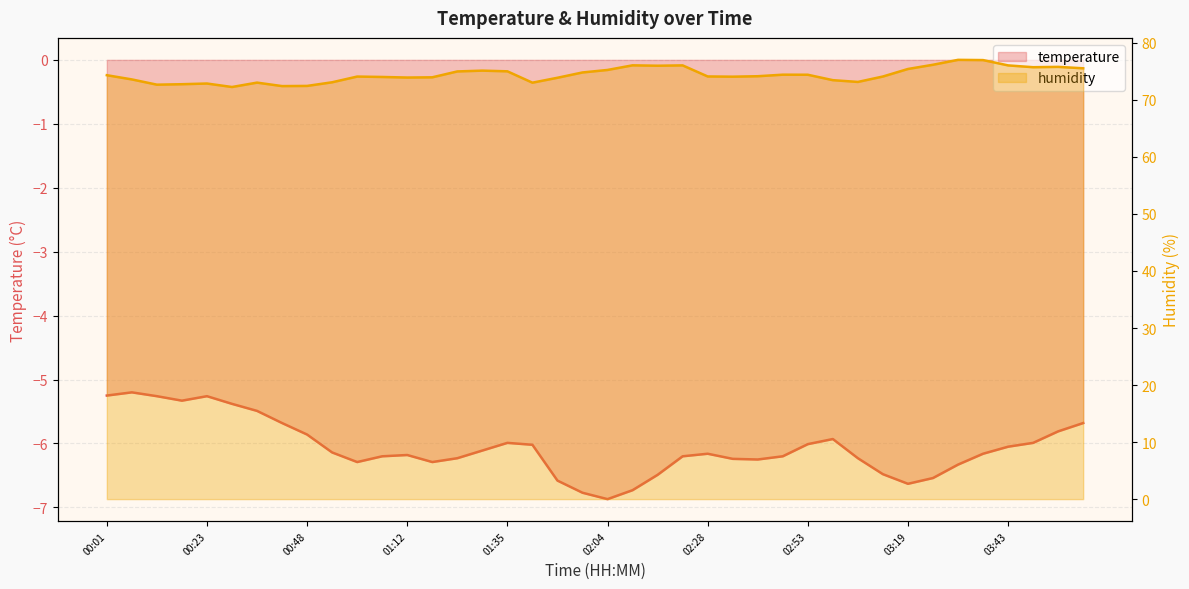

At which category is the sum across all series the highest?

03:37